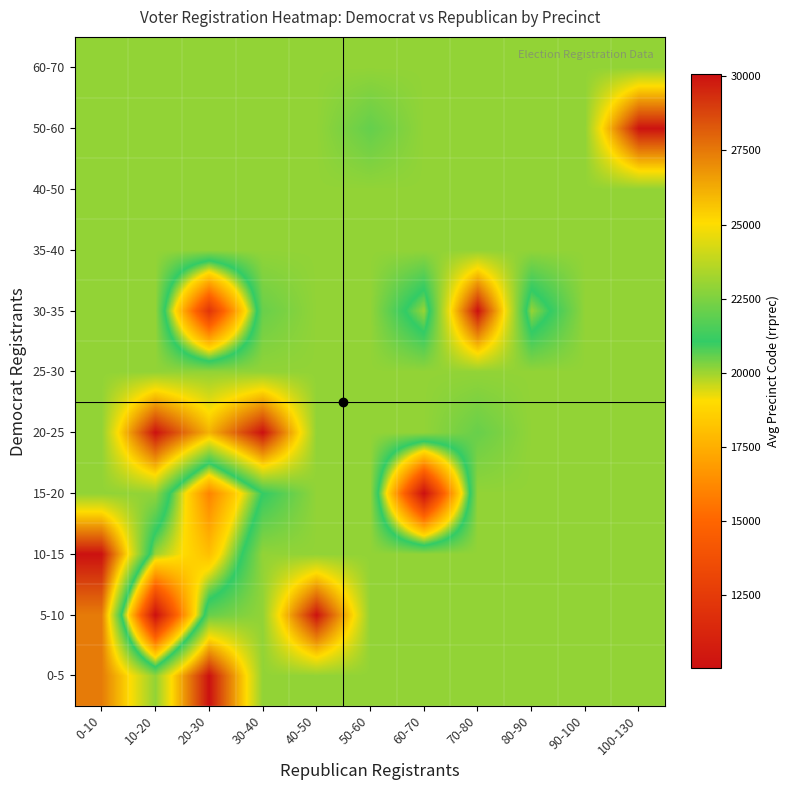

Reading left to right, what are all the values shown in this chart?

0-5: 0-10=27434.0	10-20=22920.5	20-30=30070.0	30-40=22920.5	40-50=22920.5	50-60=22920.5	60-70=22920.5	70-80=22920.5	80-90=22920.5	90-100=22920.5	100-130=22920.5
5-10: 0-10=27433.3	10-20=10070.0	20-30=22080.0	30-40=22920.5	40-50=30013.0	50-60=22920.5	60-70=22920.5	70-80=22920.5	80-90=22920.5	90-100=22920.5	100-130=22920.5
10-15: 0-10=30042.0	10-20=20025.5	20-30=18068.0	30-40=22920.5	40-50=22920.5	50-60=22920.5	60-70=22920.5	70-80=22920.5	80-90=22920.5	90-100=22920.5	100-130=22920.5
15-20: 0-10=22920.5	10-20=22920.5	20-30=16055.0	30-40=21077.5	40-50=22920.5	50-60=22920.5	60-70=10030.0	70-80=22920.5	80-90=22920.5	90-100=22920.5	100-130=22920.5
20-25: 0-10=22920.5	10-20=30030.0	20-30=26075.5	30-40=30071.0	40-50=22920.5	50-60=22920.5	60-70=22920.5	70-80=22100.0	80-90=22920.5	90-100=22920.5	100-130=22920.5
25-30: 0-10=22920.5	10-20=22920.5	20-30=22920.5	30-40=22920.5	40-50=22920.5	50-60=22920.5	60-70=22920.5	70-80=22920.5	80-90=22920.5	90-100=22920.5	100-130=22920.5
30-35: 0-10=22920.5	10-20=22920.5	20-30=12150.0	30-40=22120.0	40-50=22920.5	50-60=22920.5	60-70=20052.5	70-80=30062.0	80-90=20070.5	90-100=22920.5	100-130=22920.5
35-40: 0-10=22920.5	10-20=22920.5	20-30=22920.5	30-40=22920.5	40-50=22920.5	50-60=22920.5	60-70=22920.5	70-80=22920.5	80-90=22920.5	90-100=22920.5	100-130=22920.5
40-50: 0-10=22920.5	10-20=22920.5	20-30=22920.5	30-40=22920.5	40-50=22920.5	50-60=22920.5	60-70=22920.5	70-80=22920.5	80-90=22920.5	90-100=22920.5	100-130=22920.5
50-60: 0-10=22920.5	10-20=22920.5	20-30=22920.5	30-40=22920.5	40-50=22920.5	50-60=22030.0	60-70=22920.5	70-80=22920.5	80-90=22920.5	90-100=22920.5	100-130=30011.0
60-70: 0-10=22920.5	10-20=22920.5	20-30=22920.5	30-40=22920.5	40-50=22920.5	50-60=22920.5	60-70=22920.5	70-80=22920.5	80-90=22920.5	90-100=22920.5	100-130=22920.5